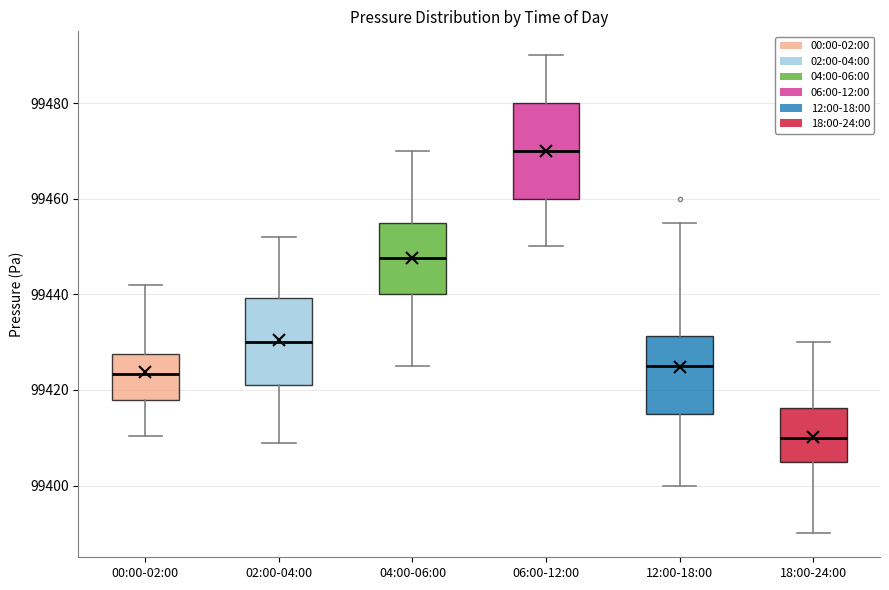

Which box's median line is the lowest?

18:00-24:00